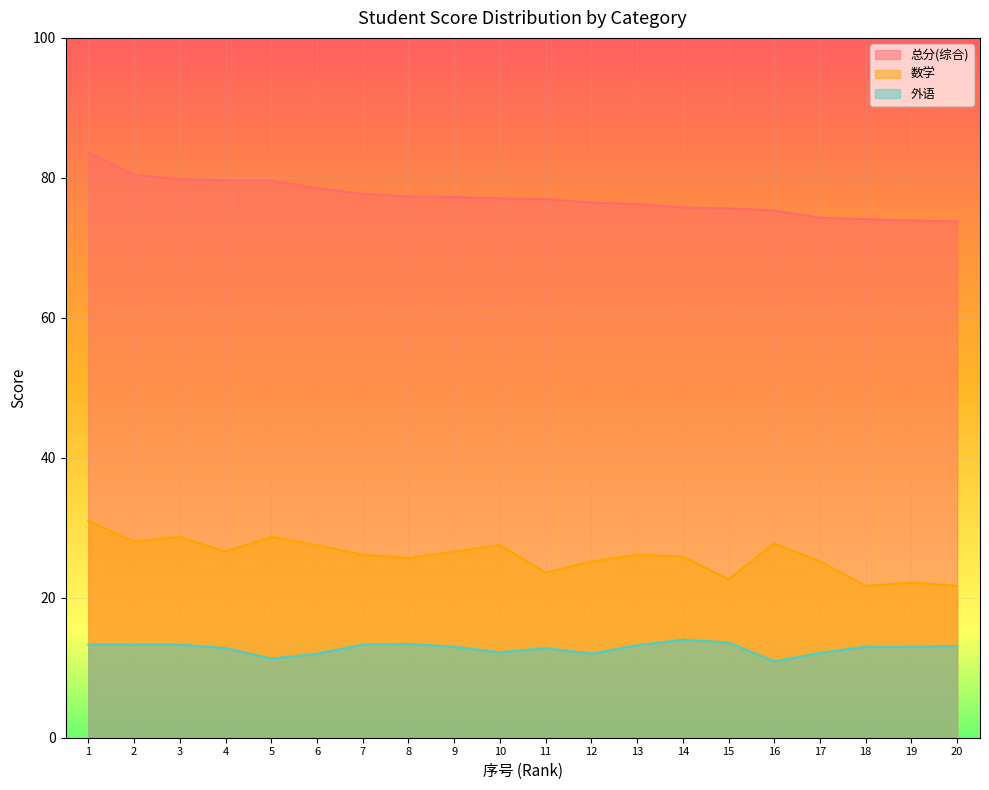

Reading left to right, extract all data points from this chart.

总分(综合): 83.6	80.4	79.8	79.7	79.6	78.5	77.7	77.3	77.3	77.1	77.0	76.5	76.3	75.8	75.6	75.3	74.3	74.1	73.9	73.8
数学: 31.0	28.0	28.7	26.6	28.7	27.5	26.1	25.7	26.6	27.5	23.6	25.2	26.1	25.9	22.6	27.8	25.2	21.7	22.2	21.7
外语: 13.3	13.3	13.3	12.8	11.3	12.0	13.3	13.4	13.0	12.2	12.8	12.0	13.2	14.0	13.6	10.9	12.1	13.0	13.0	13.1